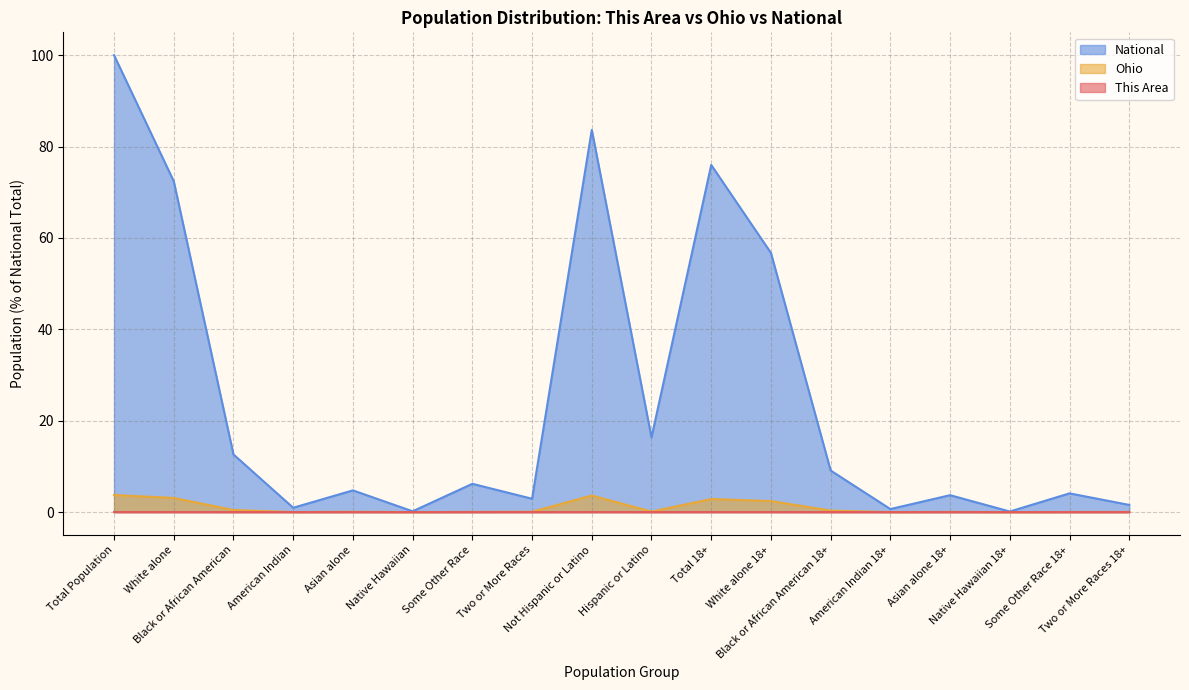

How many interior local valleys does the National series have?

6